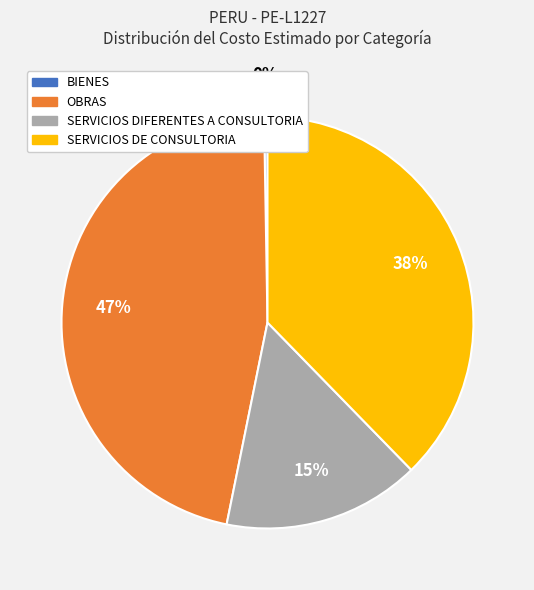

To the nearest percent, what is the average slice percentage?

25%